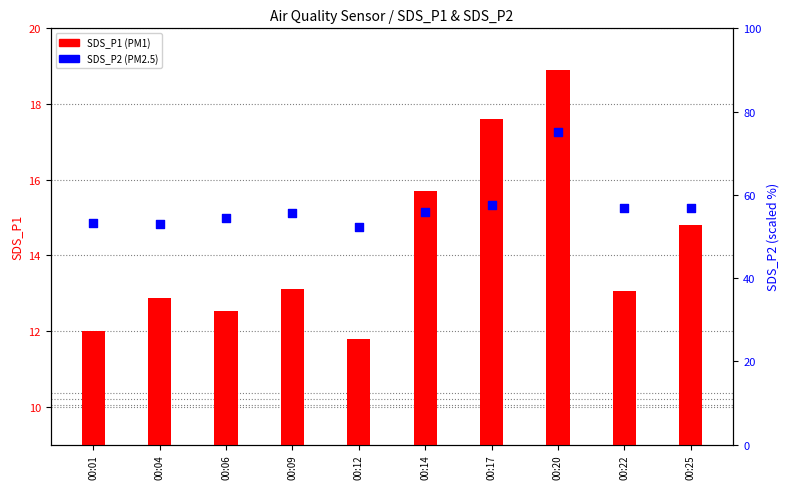

At how many categories does at least one series exceed 19?

10